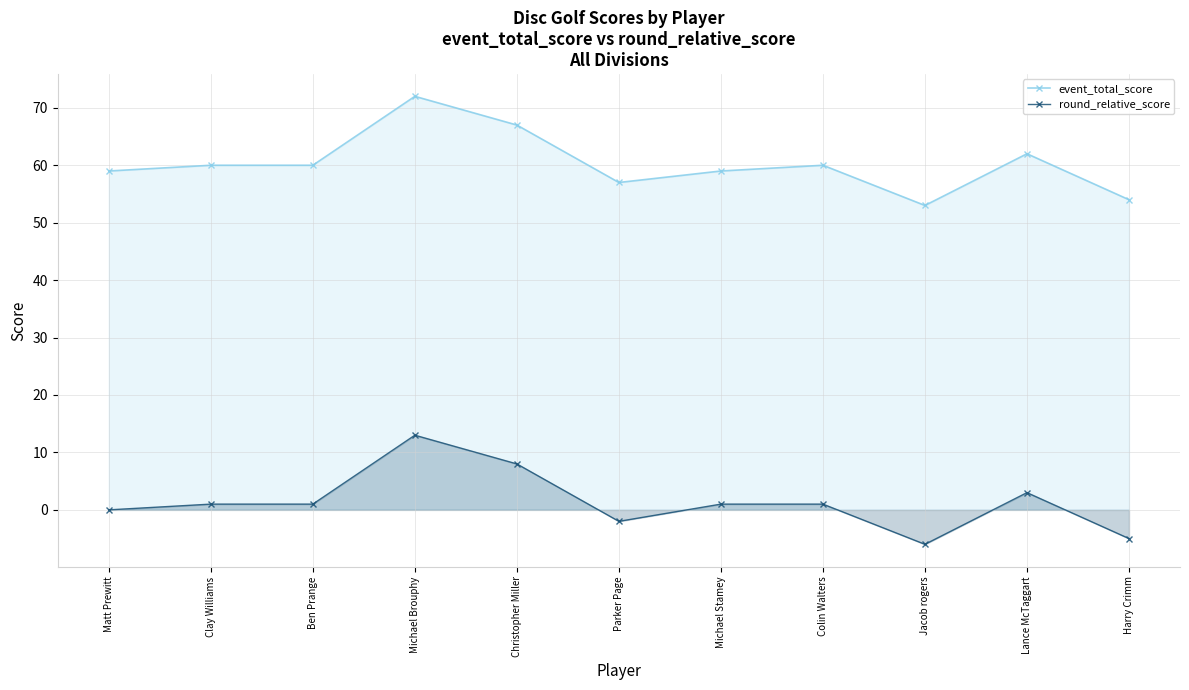

True or false: event_total_score and round_relative_score cross at least once.

False